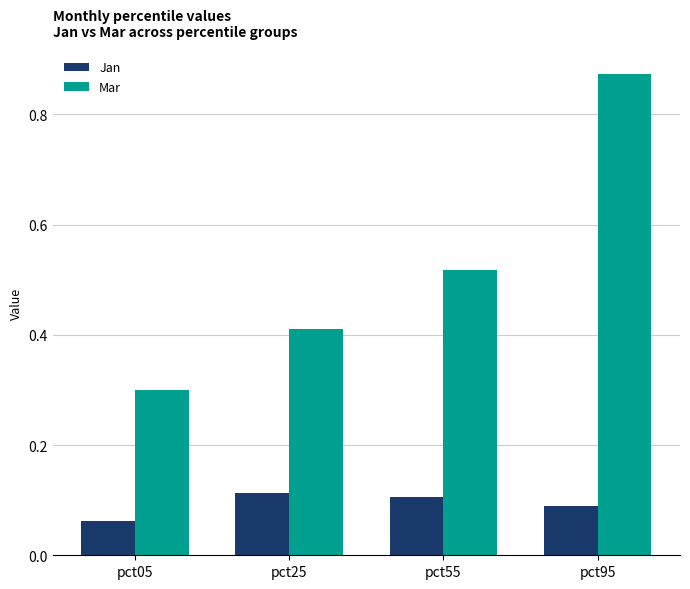

What is the sum of the Jan values at pct05 and pct95?

0.2